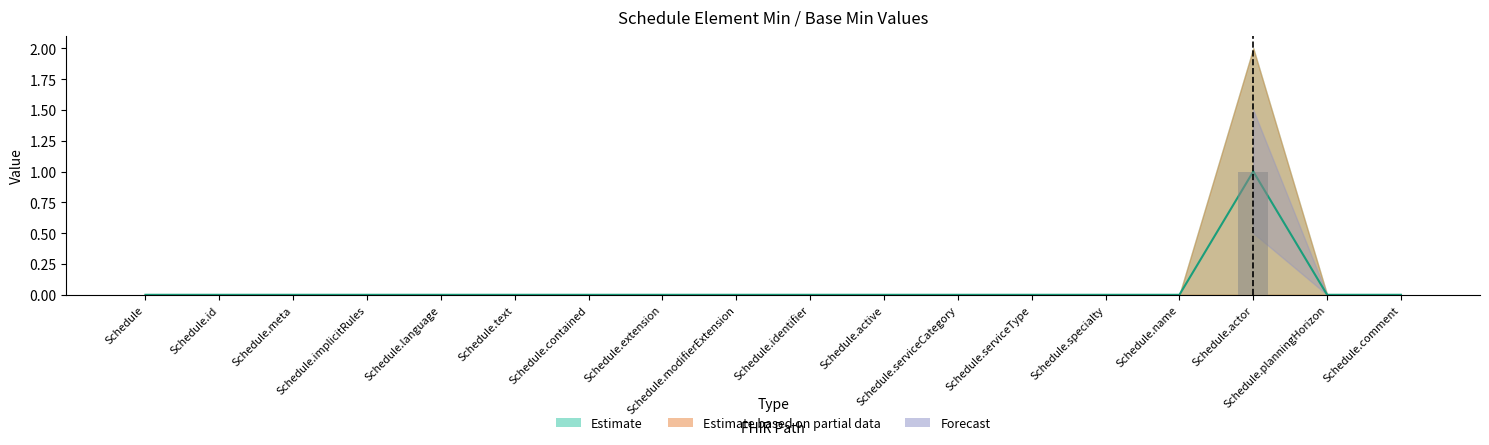

Is it true that Base Min equals 1 at Schedule?

False